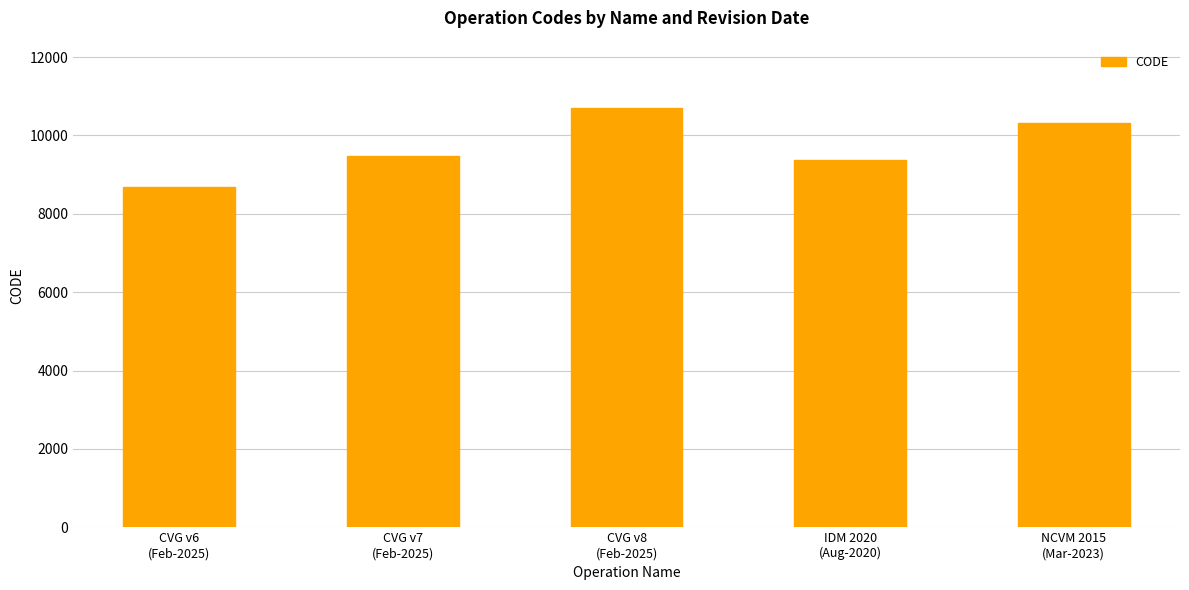

What is the difference between the values at CVG v7
(Feb-2025) and NCVM 2015
(Mar-2023)?

840